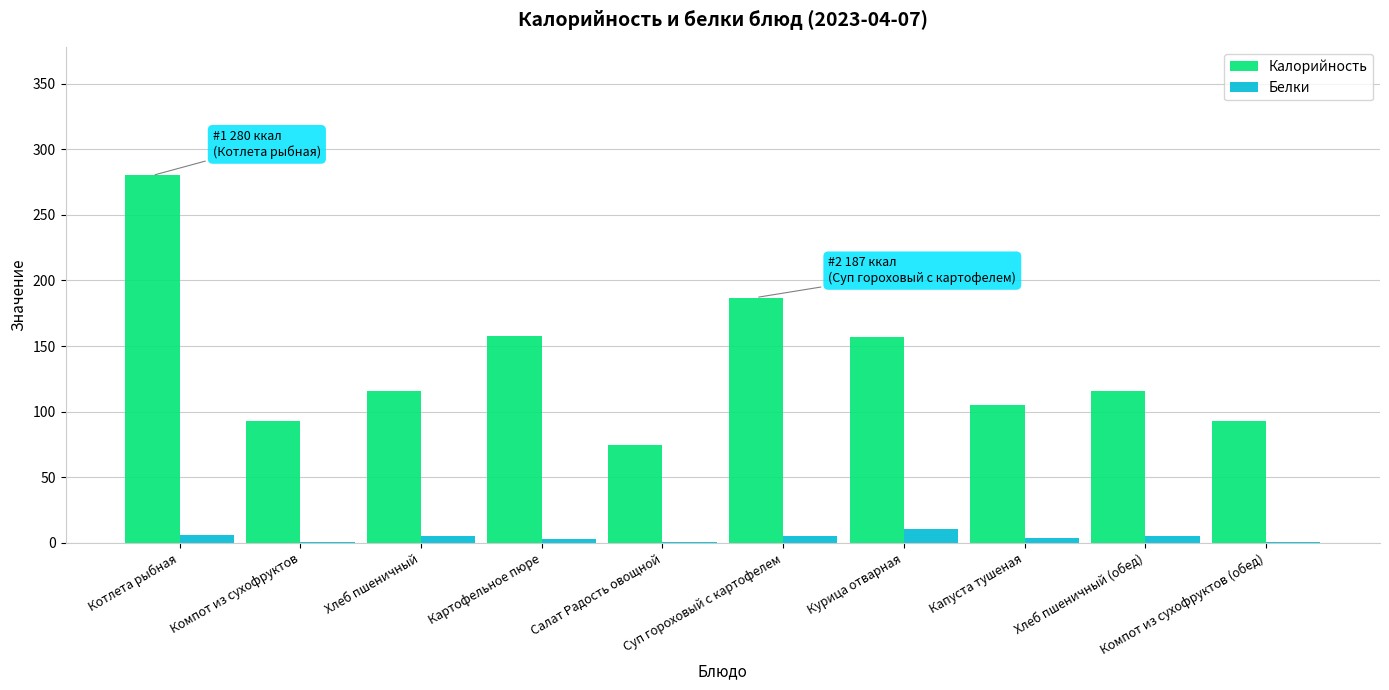

True or false: Калорийность has a value of 157 at Капуста тушеная.

False